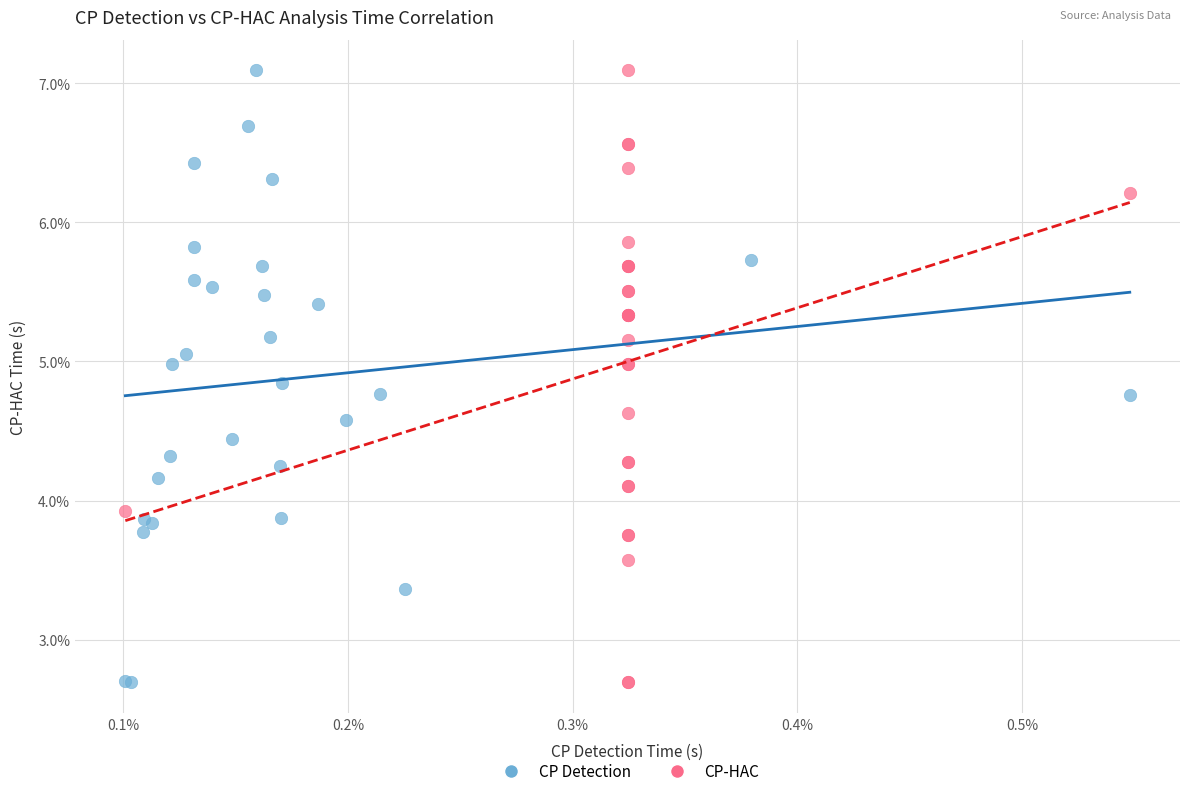

What are all the series names shown in the legend?

CP Detection, CP-HAC